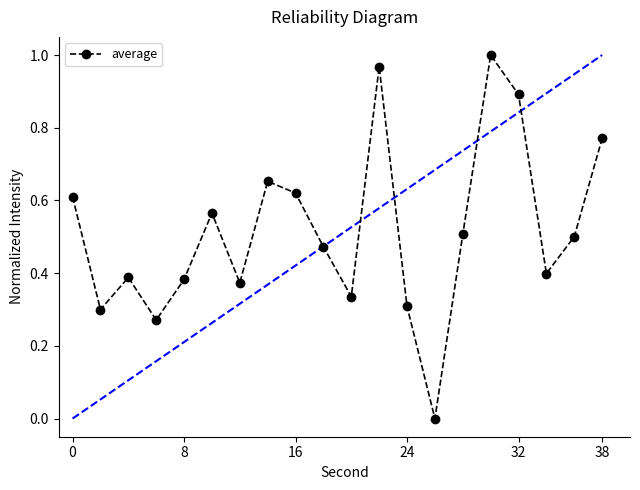

True or false: there are more than 1 points higher than both neighbors.

True